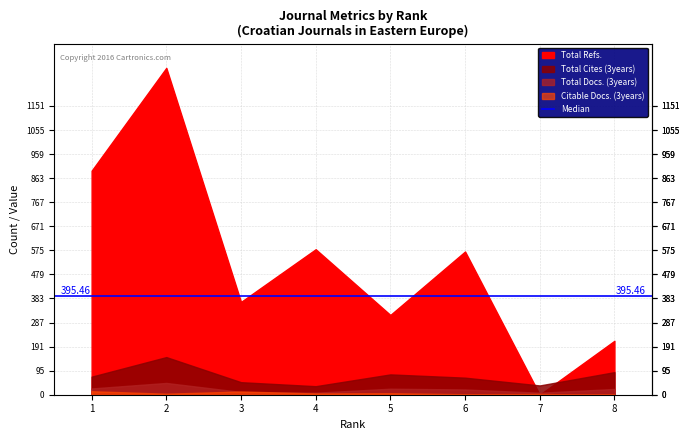

How many data points in Total Docs. (3years) are above 23?

3